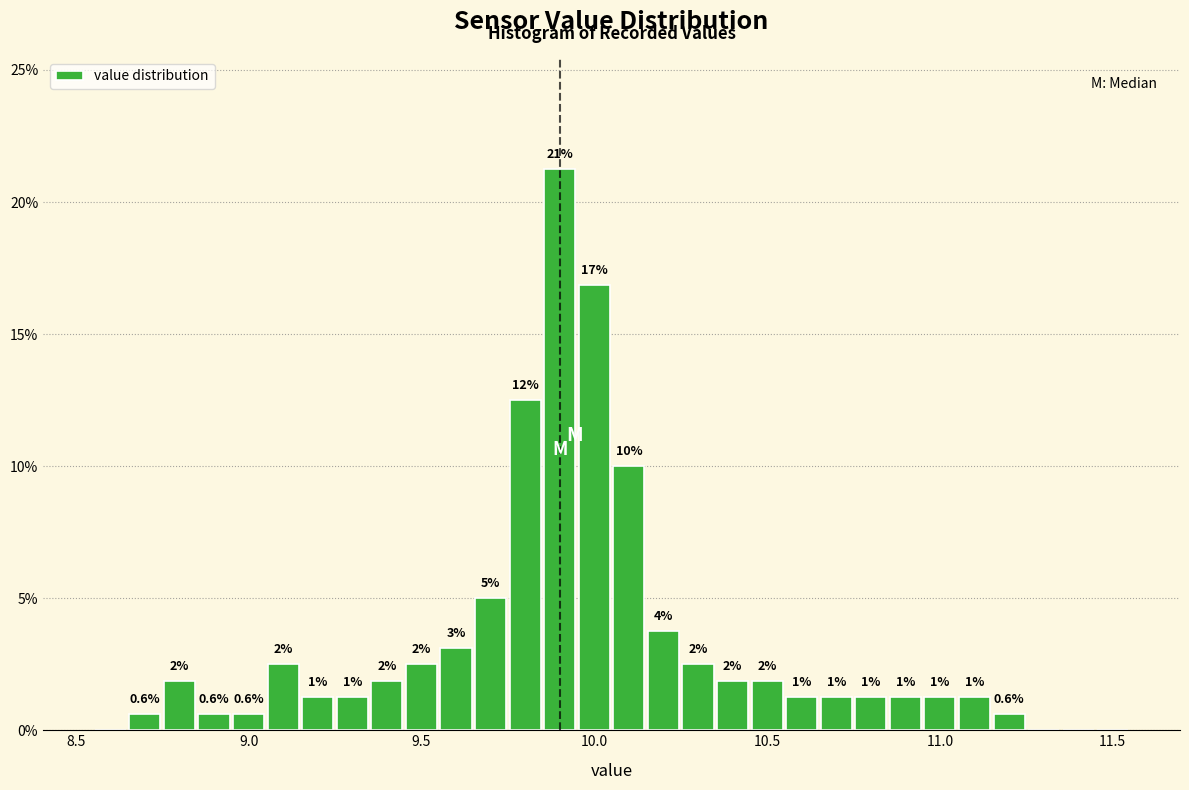

Read against the x-axis, roughly where is the centre of the tallest bar?

9.90